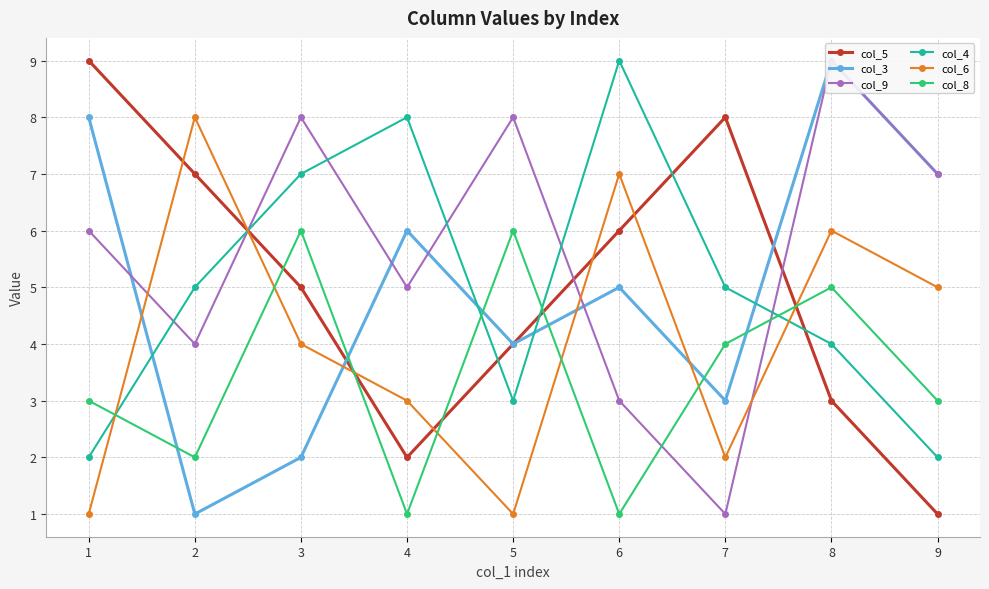

What is the total value across all series at 3?

32